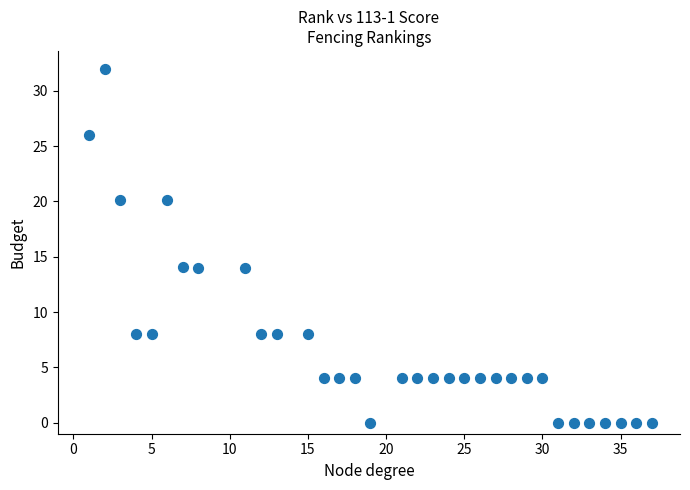

What is the range of Y values (max minus min)?

32.0